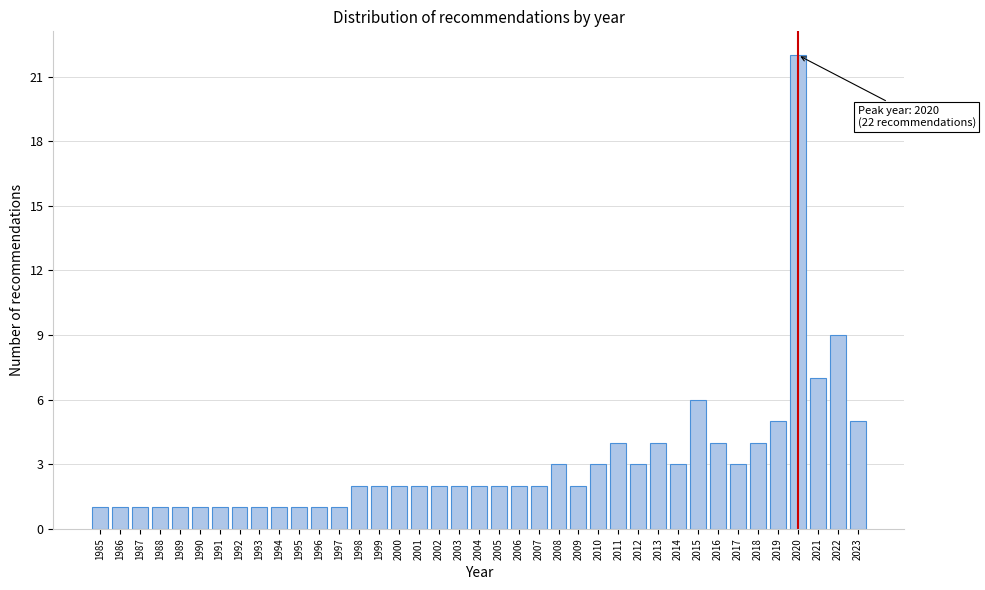

What is the change in value from 1992 to 2011?

+3